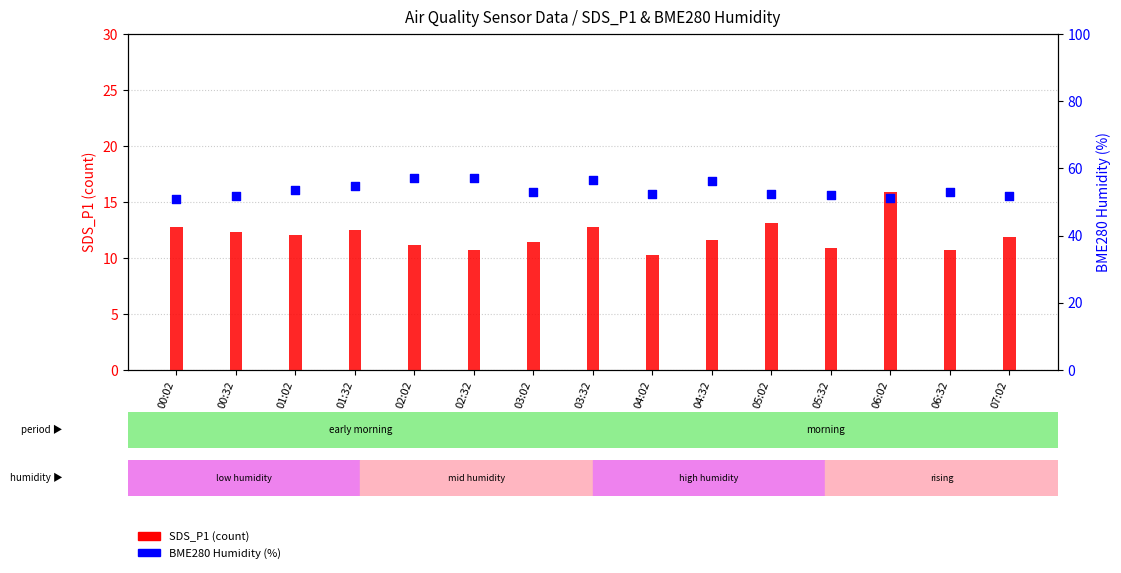

What are all the series names shown in the legend?

SDS_P1 (count), BME280 Humidity (%)